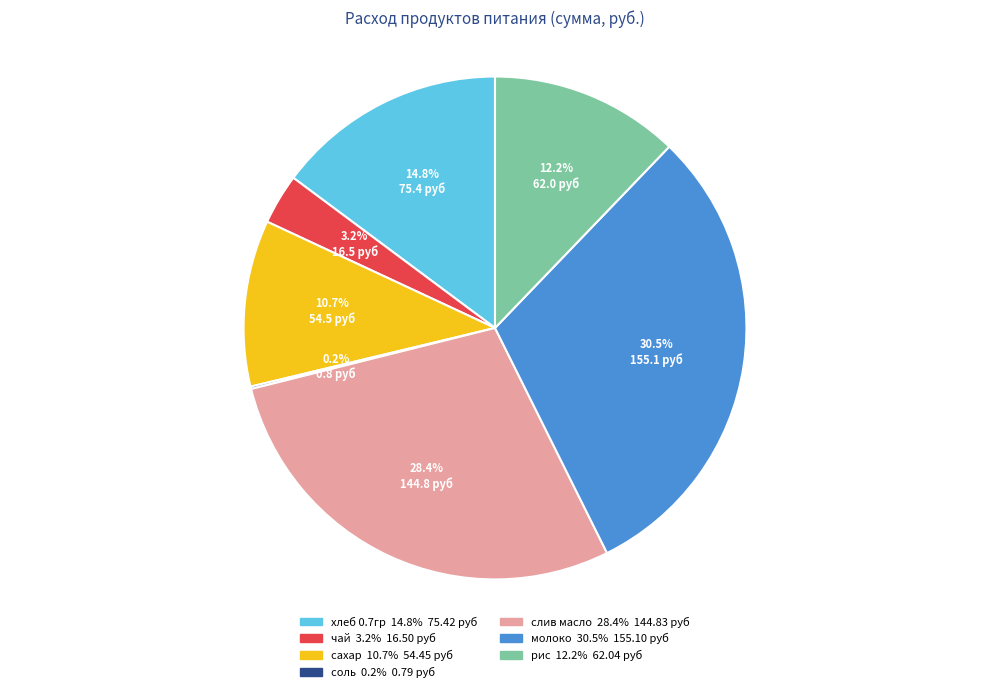

Is the sum of чай and слив масло greater than half?

No